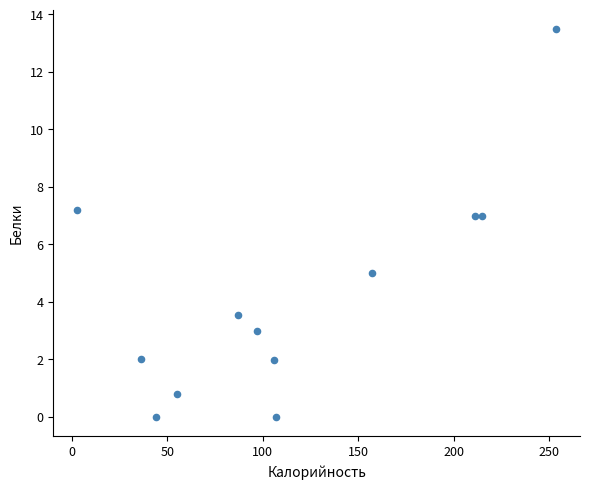

What is the average X value?

114.3